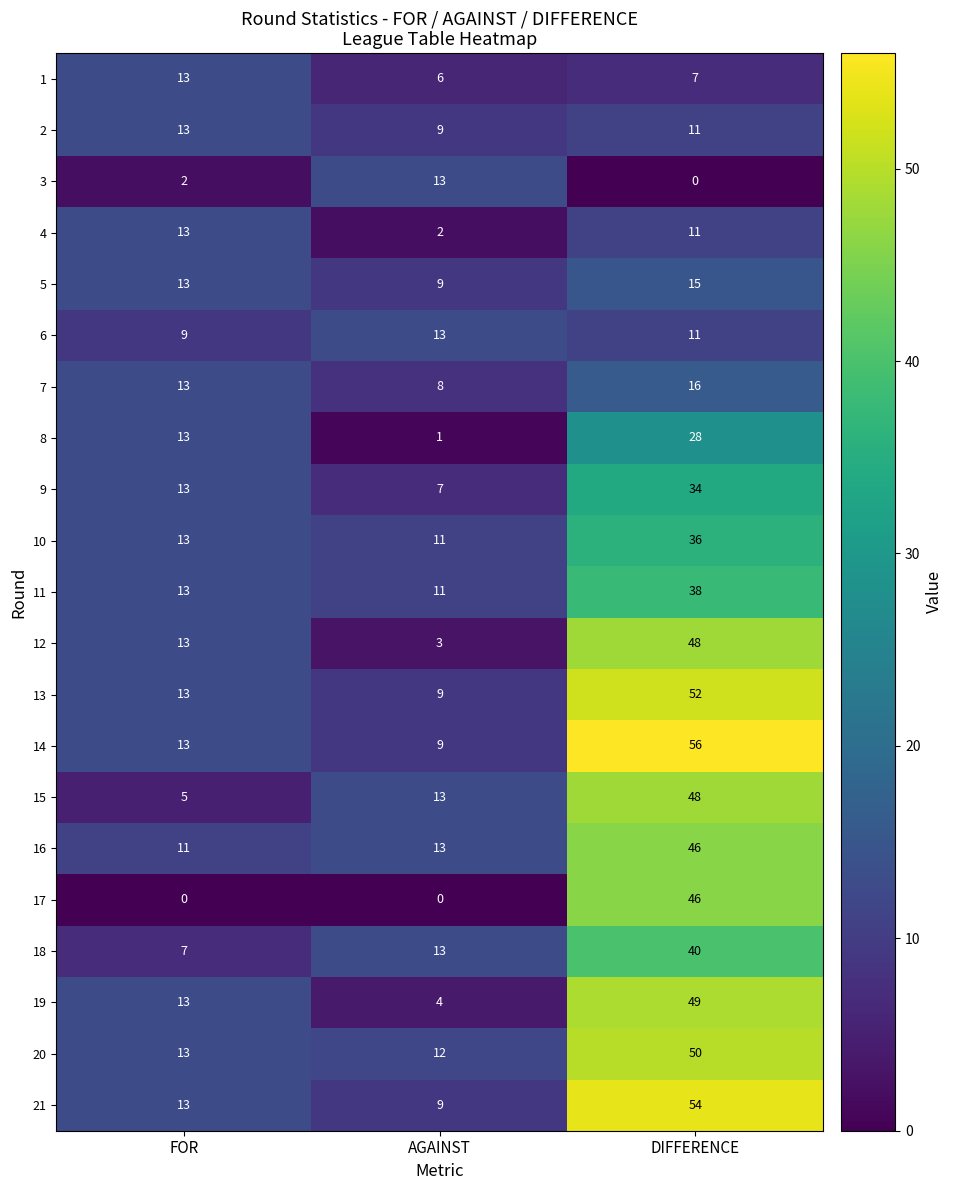

What is the greatest value displayed?

56